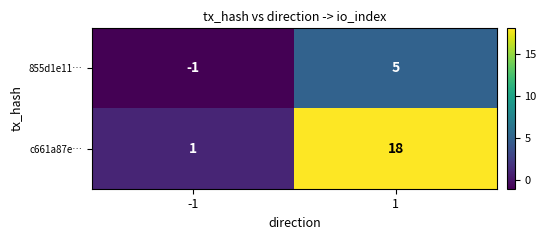

What value does the c661a87e… series have at 1, to the nearest 5?

20